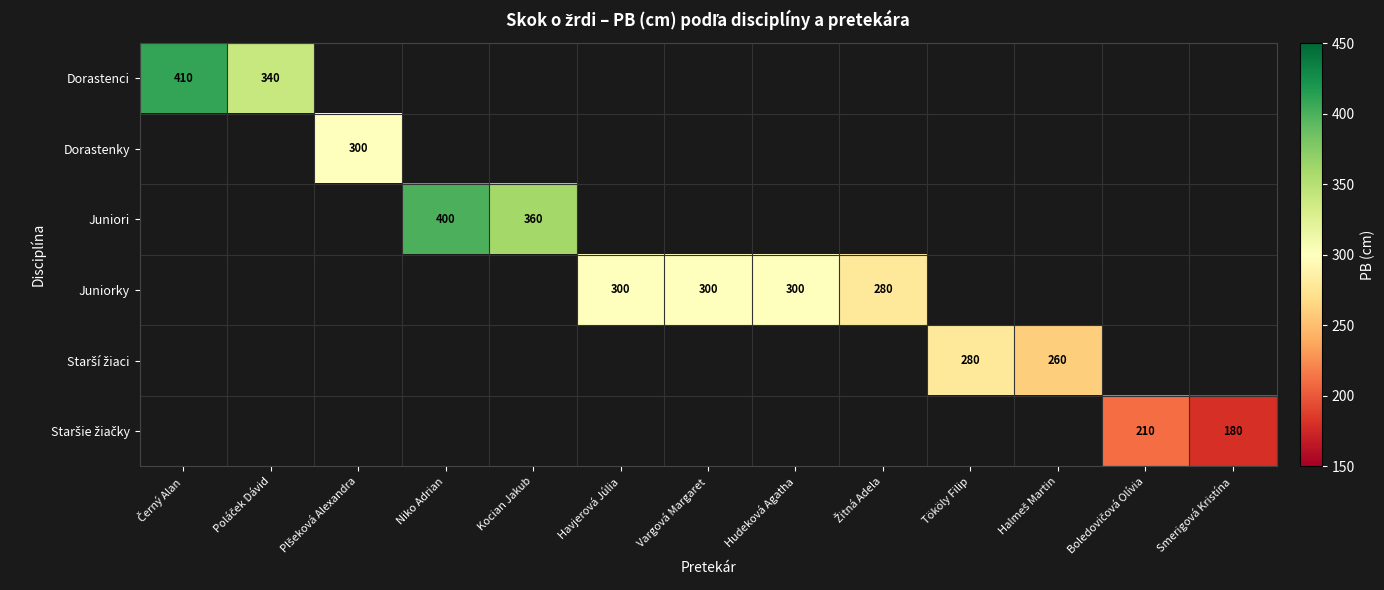

Which label corresponds to the smallest value in the chart?

Smerigová Kristína